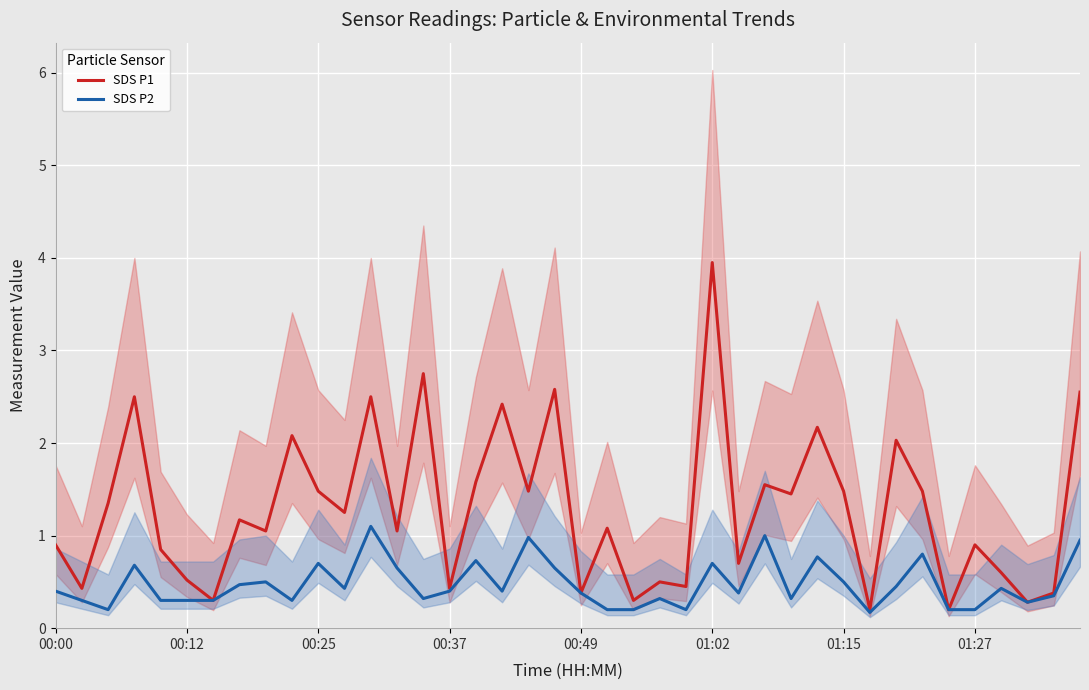

Is the value of SDS P2 at 01:27 greater than the value of SDS P1 at 01:15?

No